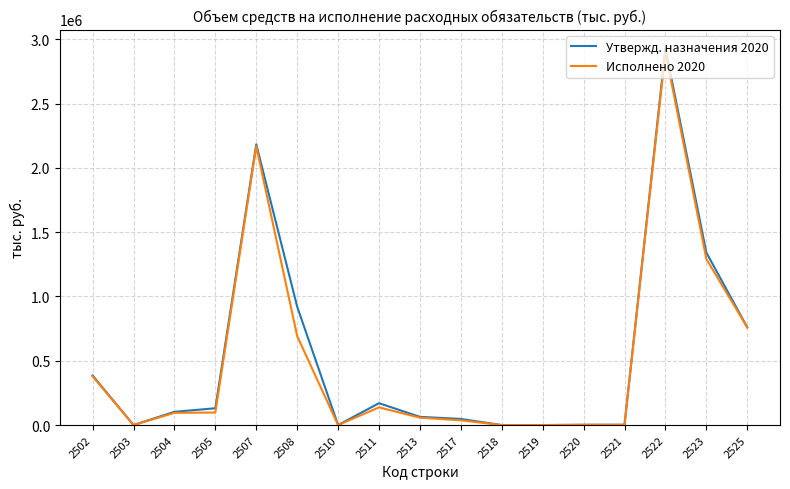

Which series has the largest total across all categories?

Утвержд. назначения 2020